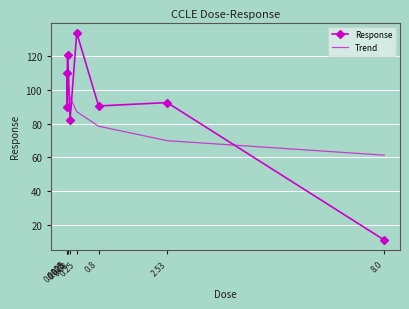

True or false: Trend and Response cross at least once.

True